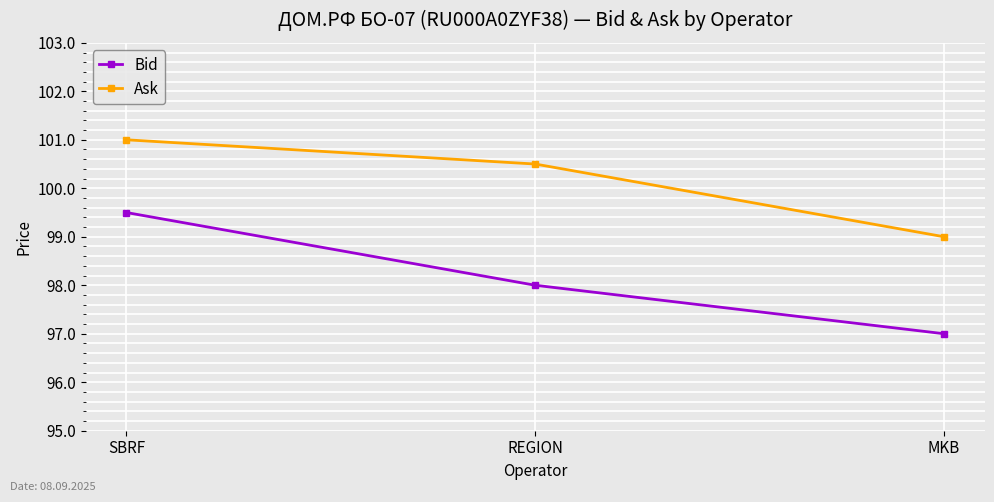

What is the label of the 2nd point from the right?

REGION